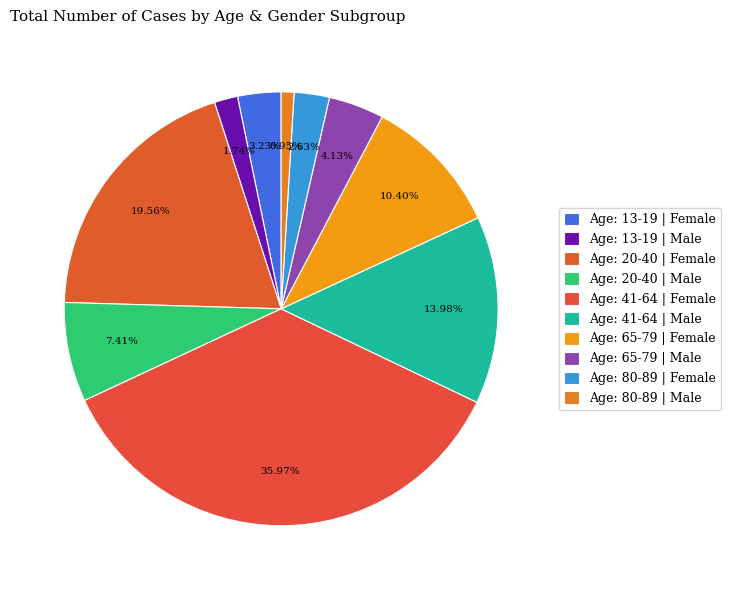

Is there a majority slice in this chart?

No